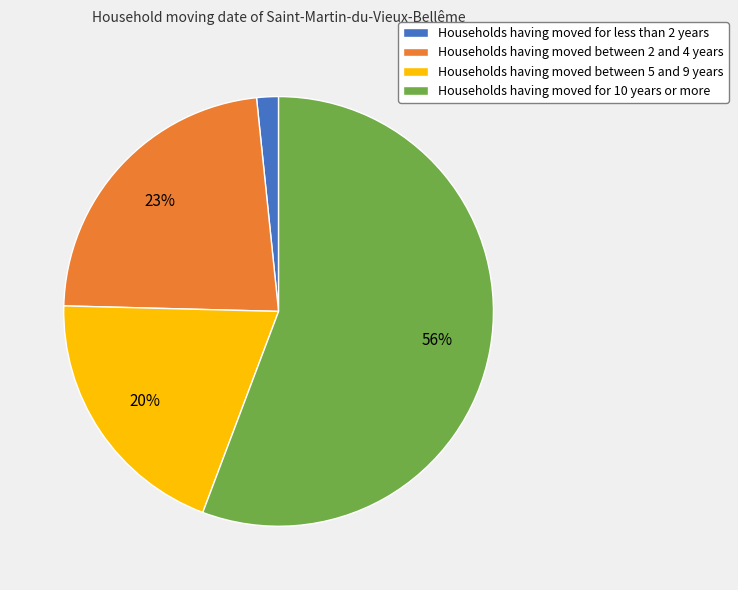

What percentage is the Households having moved between 5 and 9 years slice, to the nearest percent?

20%